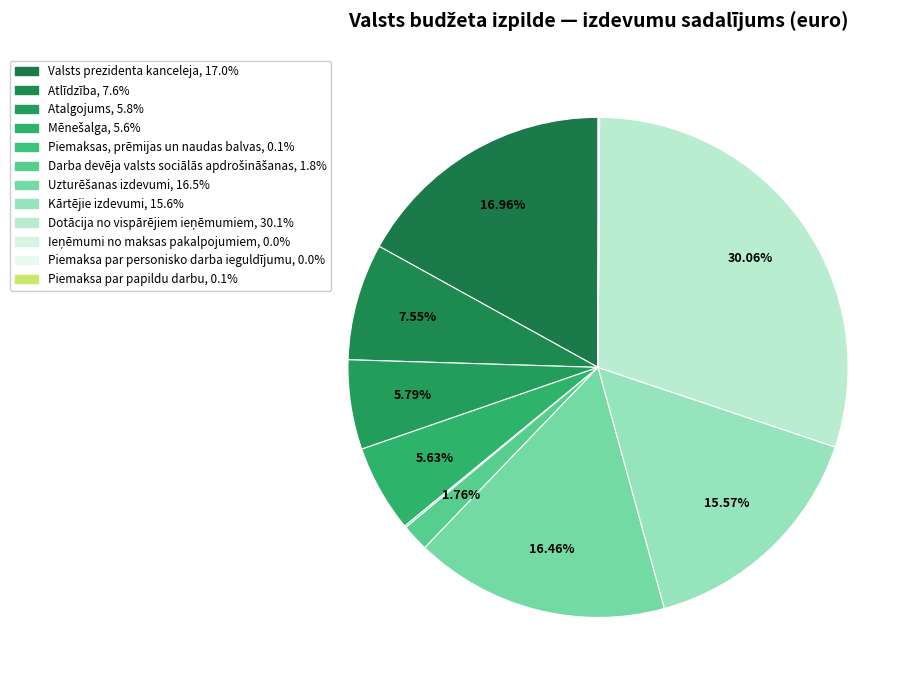

Count the number of slices in the pie.

12